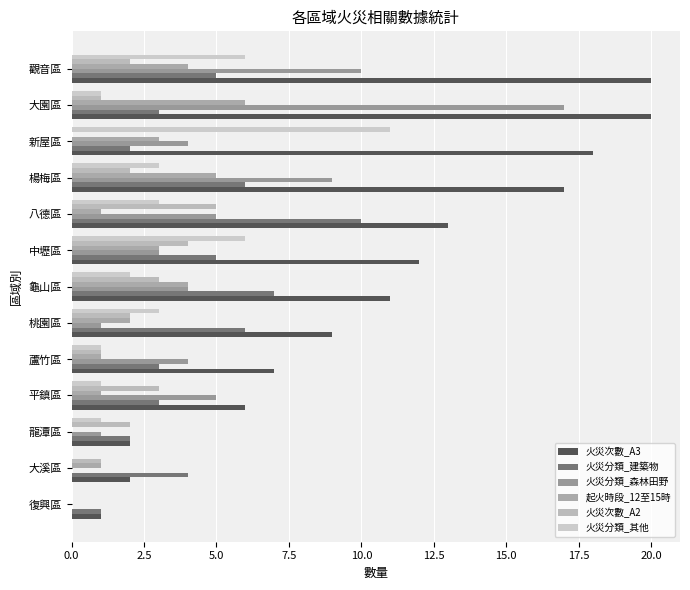

Reading right to left, list all the values displayed in this chart.

火災次數_A3: 20	20	18	17	13	12	11	9	7	6	2	2	1
火災分類_建築物: 5	3	2	6	10	5	7	6	3	3	2	4	1
火災分類_森林田野: 10	17	4	9	5	3	4	1	4	5	1	0	0
起火時段_12至15時: 4	6	3	5	1	3	4	2	1	1	0	1	0
火災次數_A2: 2	1	0	2	5	4	3	2	1	3	2	1	0
火災分類_其他: 6	1	11	3	3	6	2	3	1	1	1	0	0